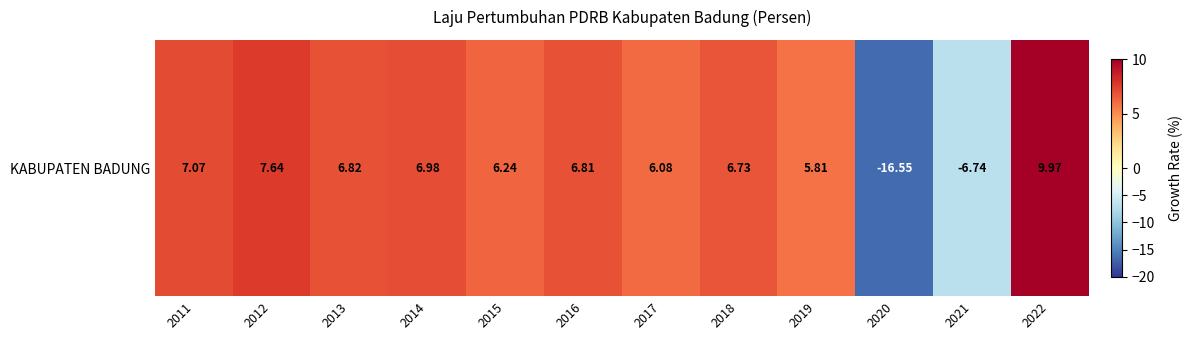

Which label corresponds to the smallest value in the chart?

2020